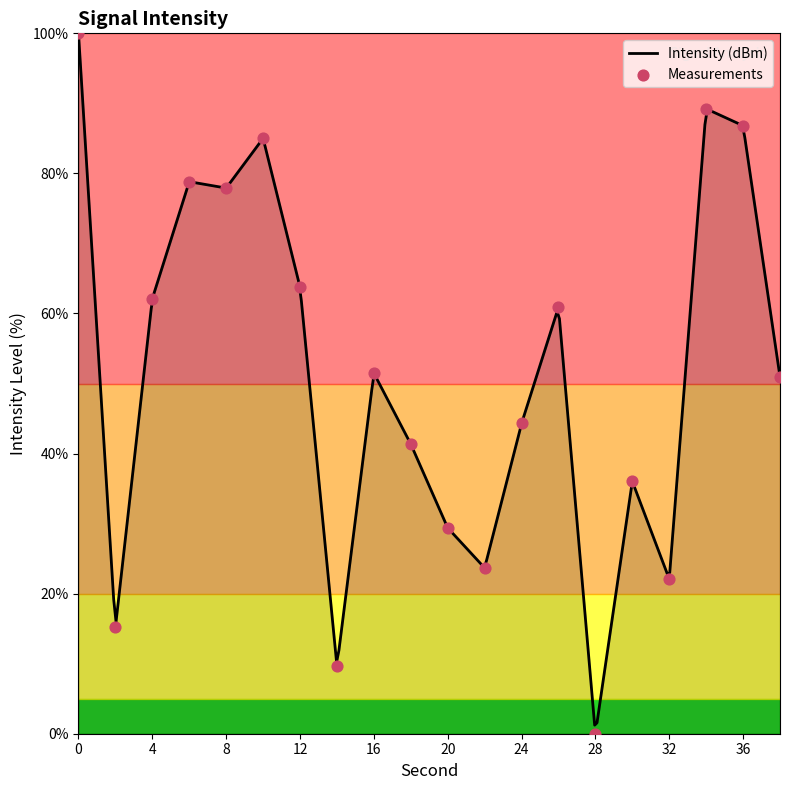

Approximately how many times larger is the value at 4 compared to 32?

2.8